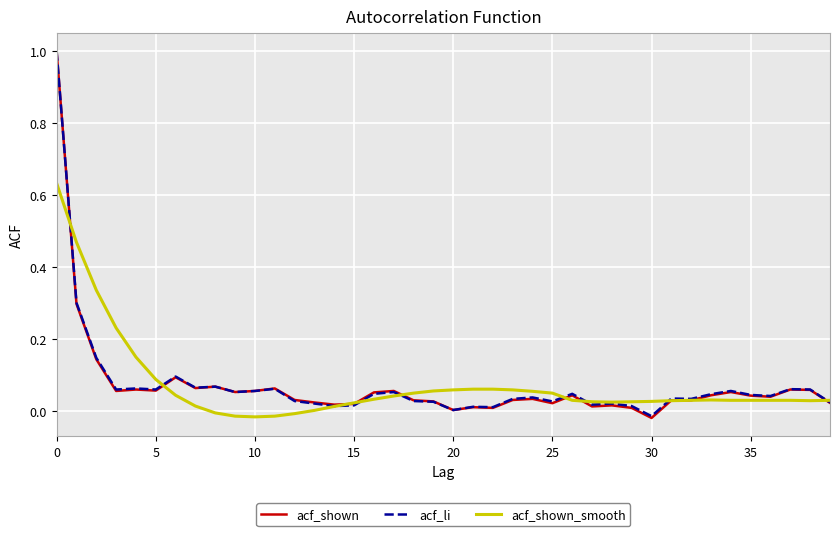

How many categories are shown in the chart?

40